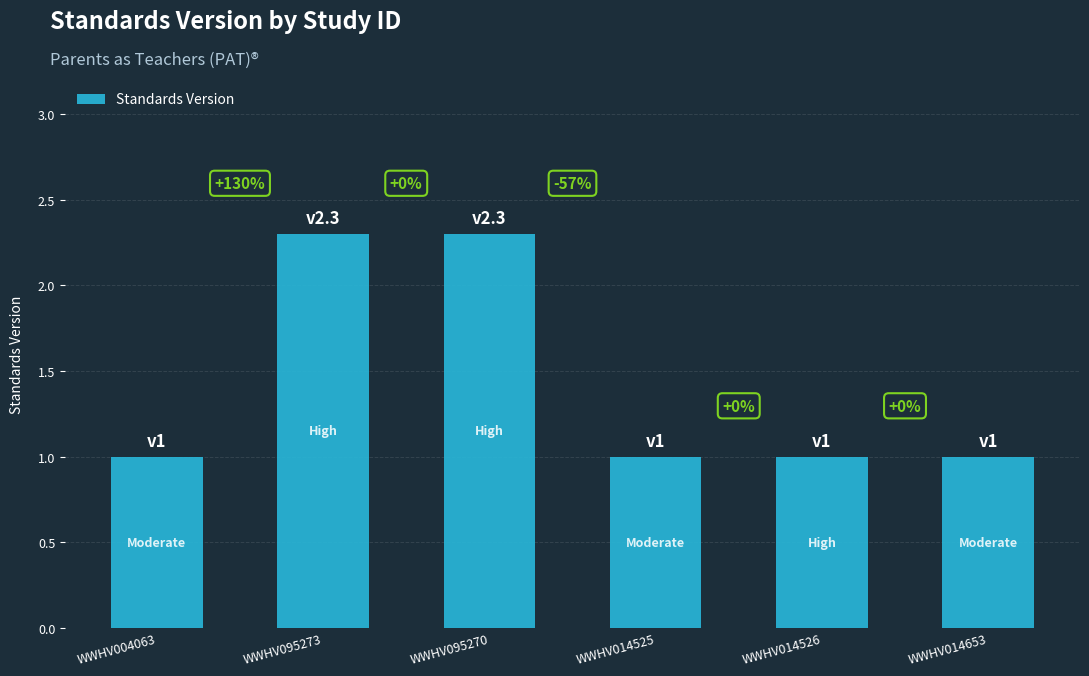

Reading right to left, extract all data points from this chart.

WWHV014653=1.0	WWHV014526=1.0	WWHV014525=1.0	WWHV095270=2.3	WWHV095273=2.3	WWHV004063=1.0